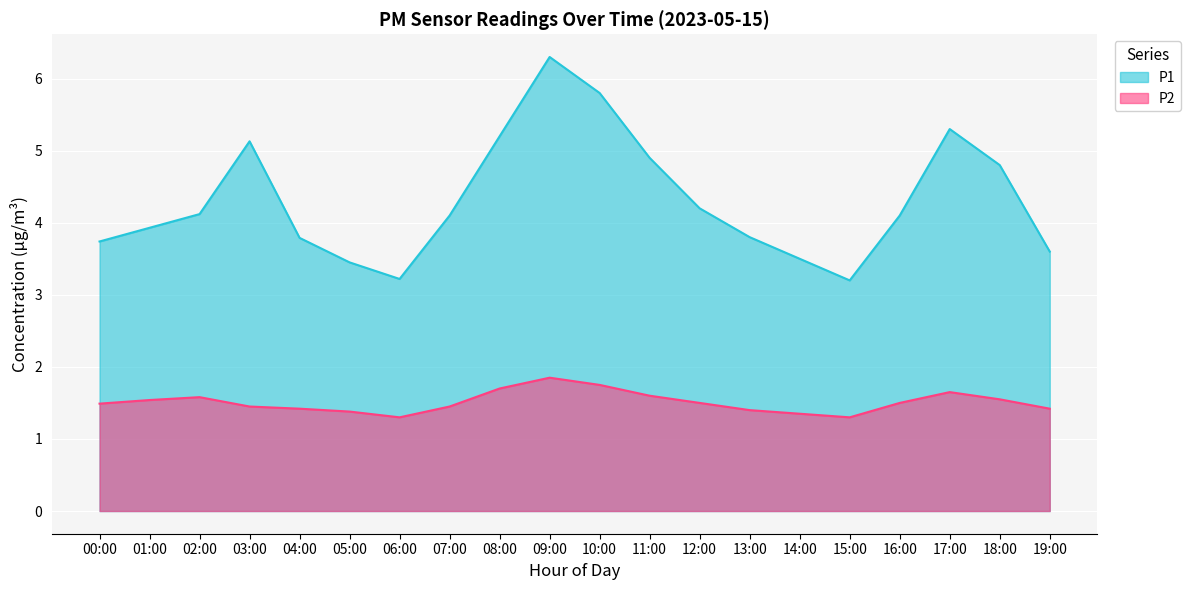

What is the average value of the P1 series?

4.3